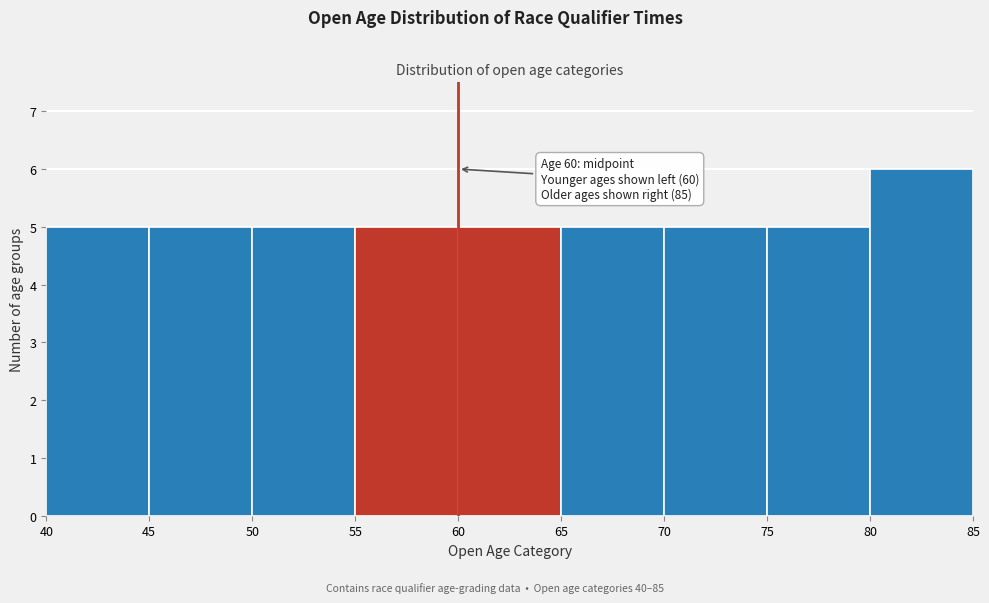

Which range on the x-axis has the tallest bar?

80 to 85